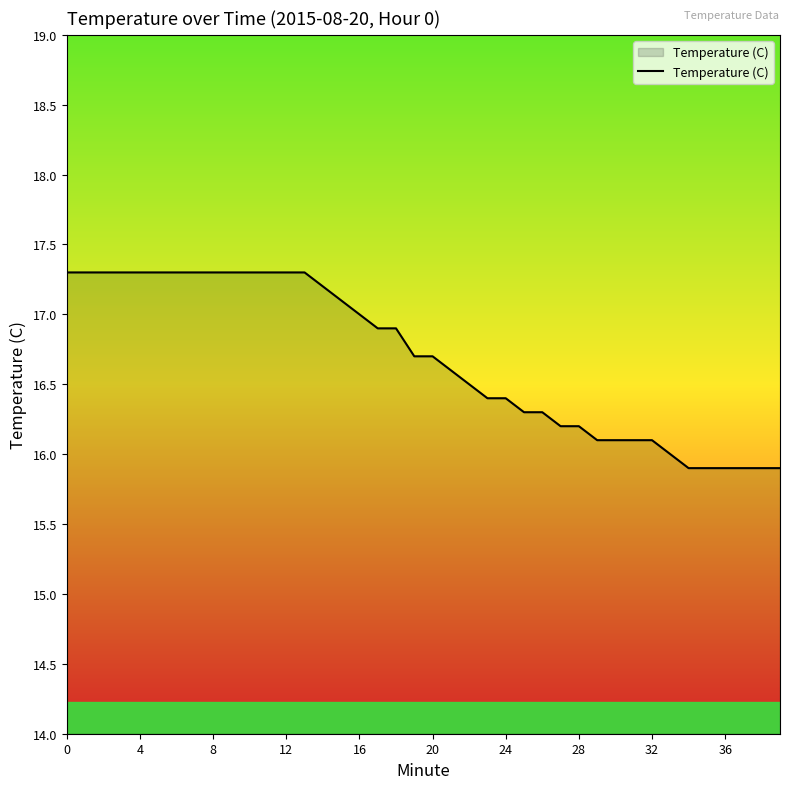

What is the minimum value shown in the chart?

15.9